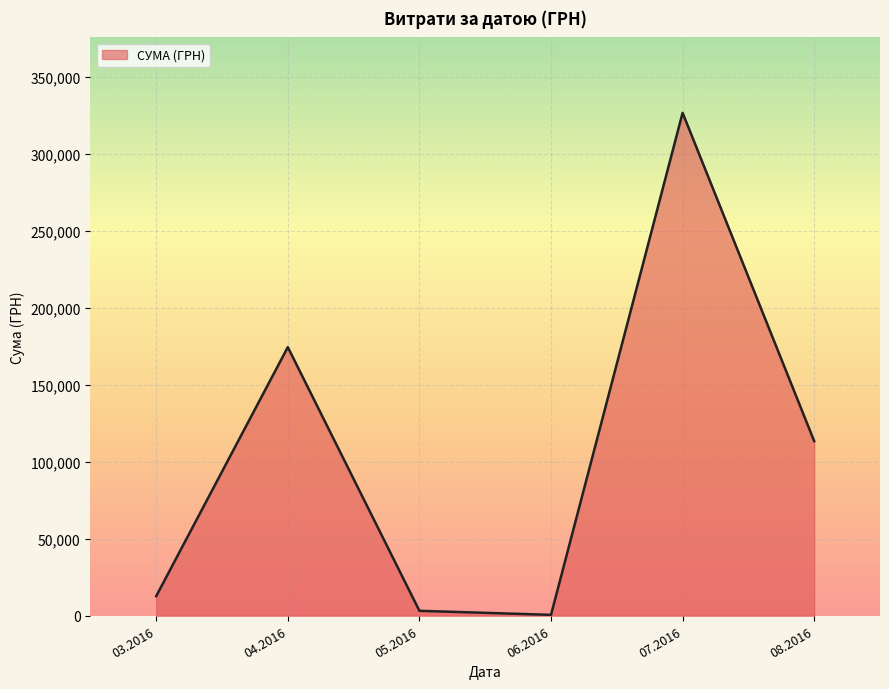

Which label corresponds to the largest value in the chart?

07.2016